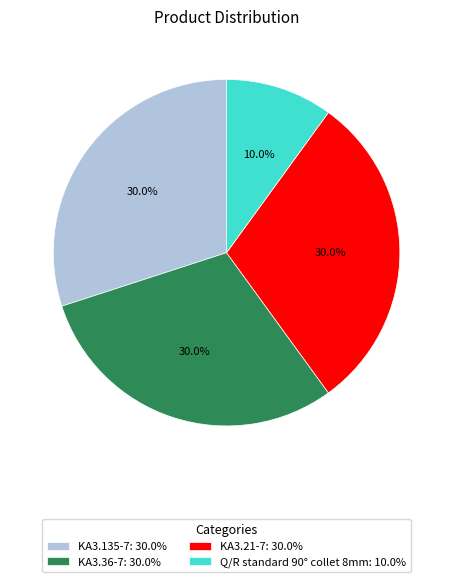

To the nearest percent, what is the average slice percentage?

25%